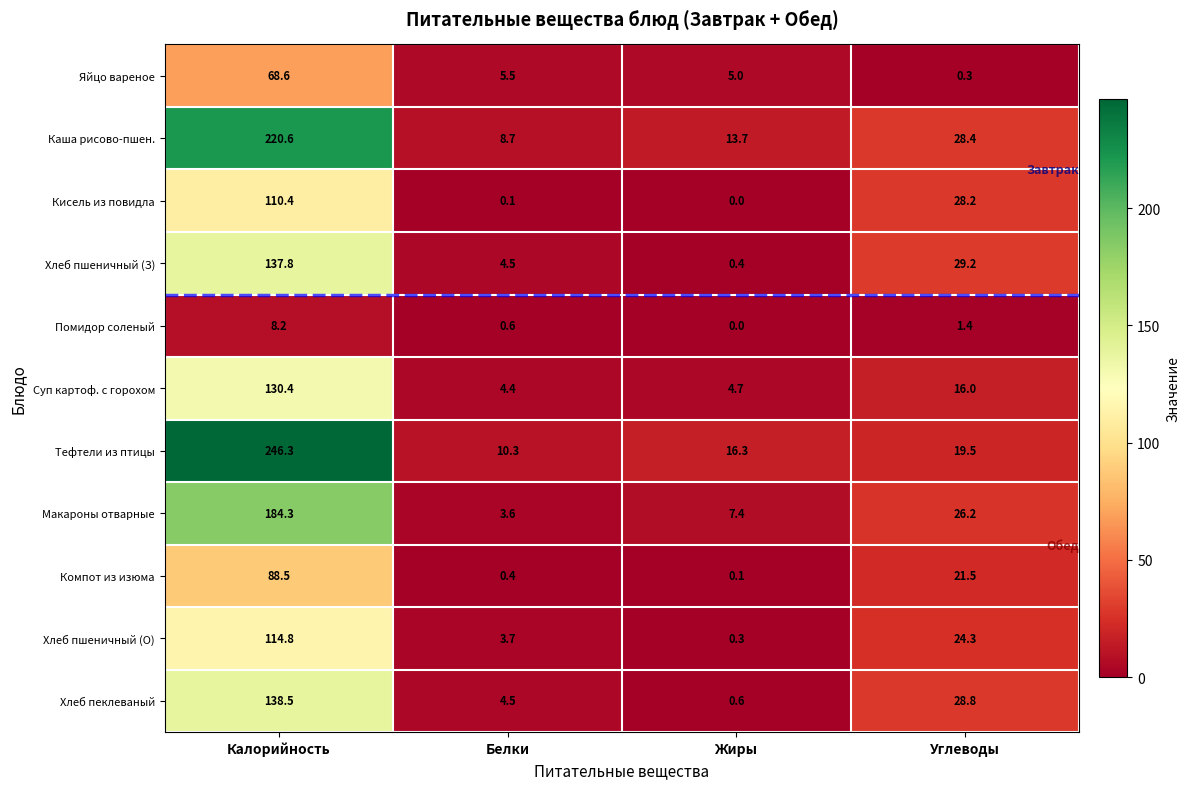

Which label corresponds to the largest value in the chart?

Калорийность